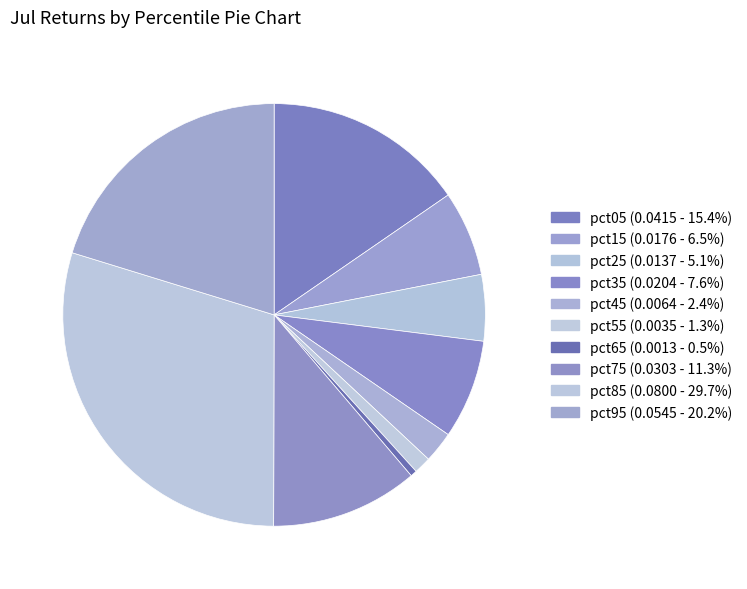

Combined, do pct75 and pct35 account for over 50%?

No